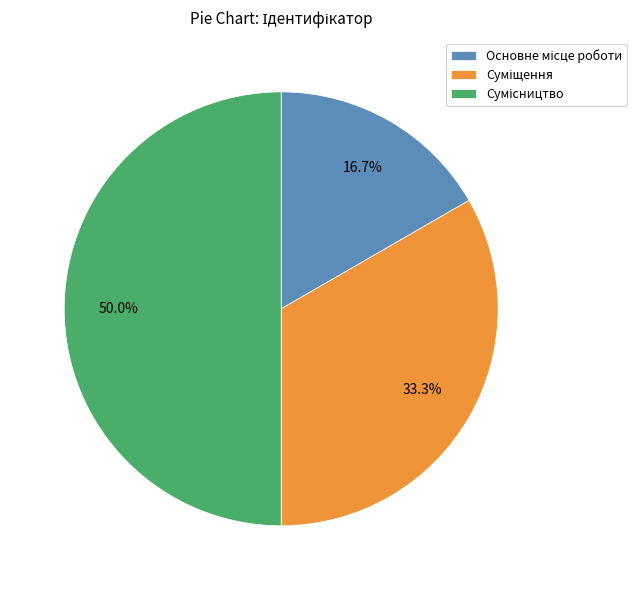

Rank the categories by value from highest to lowest.

Сумісництво, Суміщення, Основне місце роботи